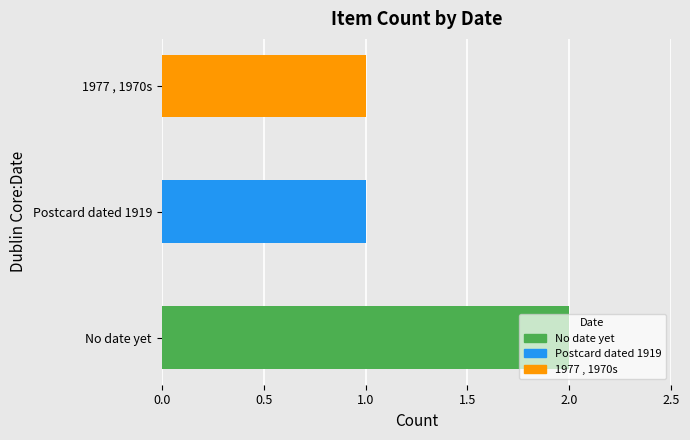

What is the difference between the maximum and minimum values?

1